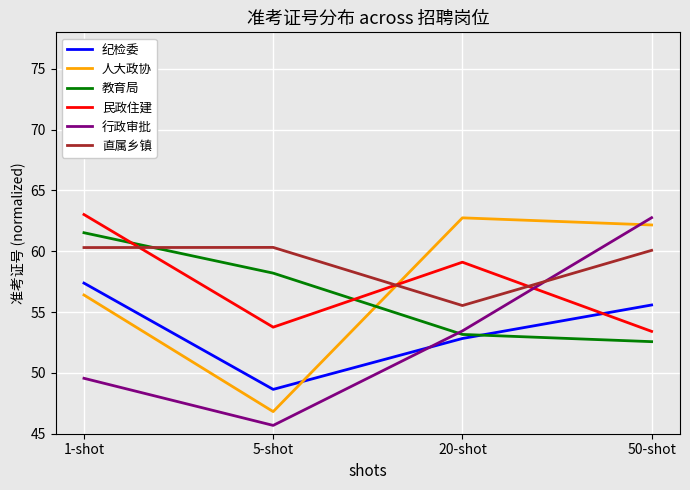

Reading left to right, list all the values displayed in this chart.

纪检委: 57.4	48.6	52.8	55.6
人大政协: 56.4	46.8	62.7	62.2
教育局: 61.5	58.2	53.2	52.6
民政住建: 63.0	53.8	59.1	53.4
行政审批: 49.6	45.7	53.5	62.8
直属乡镇: 60.3	60.3	55.5	60.1